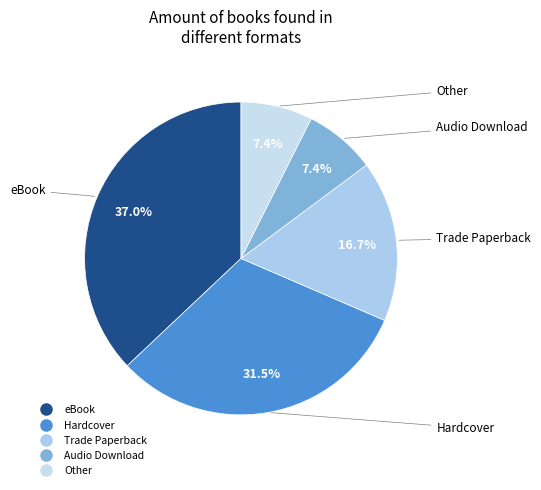

How many segments does this pie chart have?

5